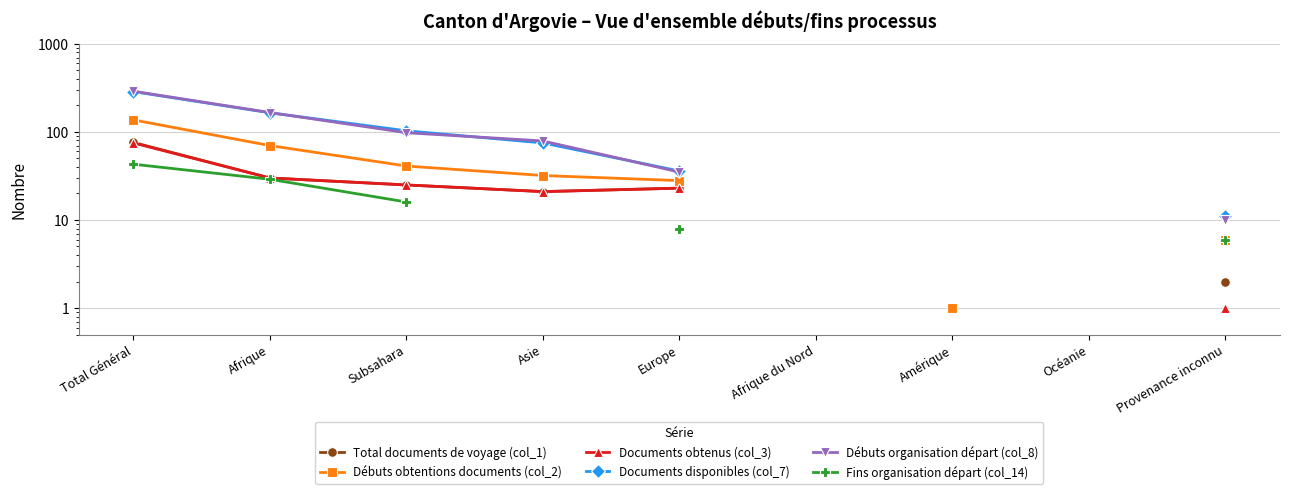

How many interior local valleys does the Documents obtenus (col_3) series have?

1